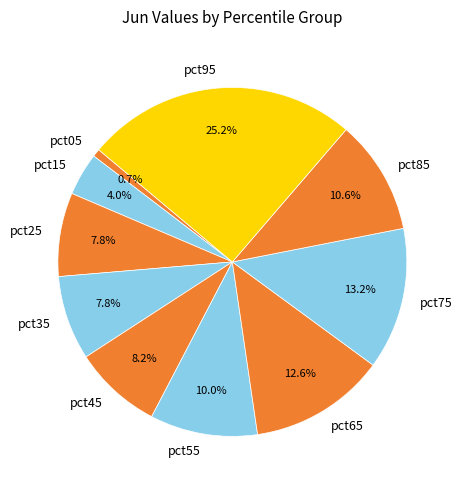

True or false: pct55 accounts for 1% of the total.

False